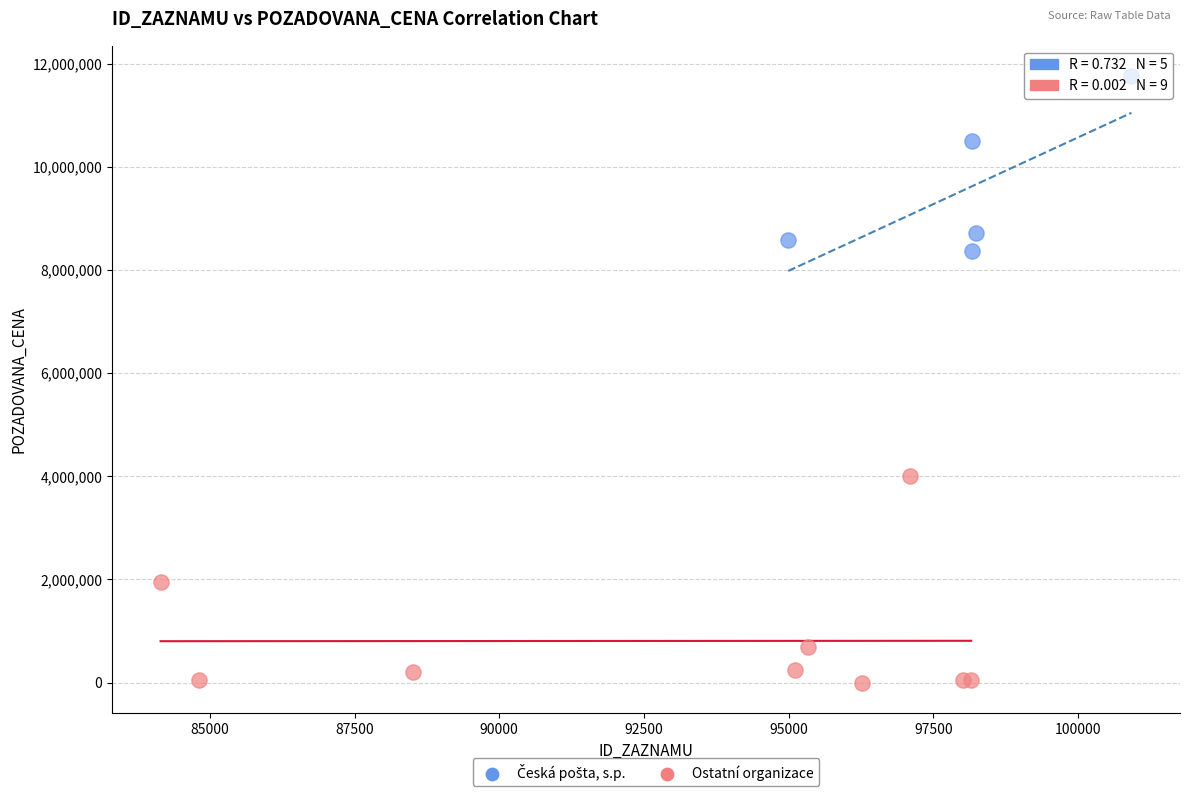

Which series reaches the minimum Y coordinate?

Ostatní organizace